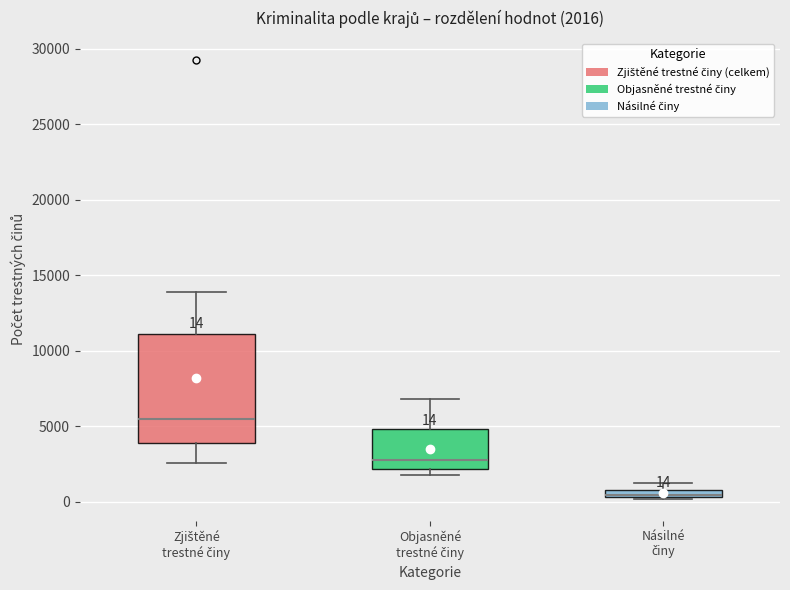

Which box is the tallest, from its lower edge to its upper edge?

Zjištěné trestné činy